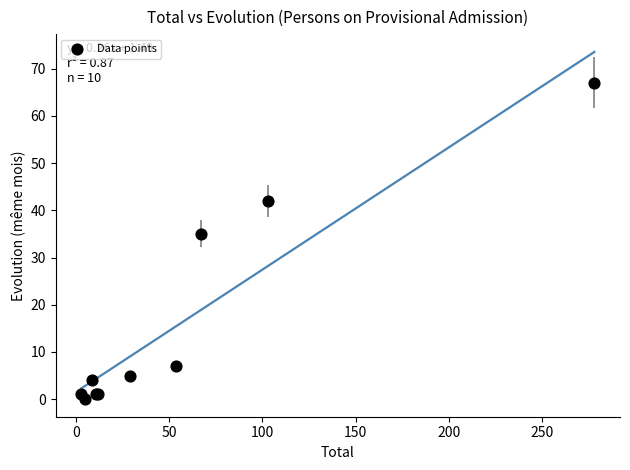

What Y value in the scatter plot is closest to 33?

35